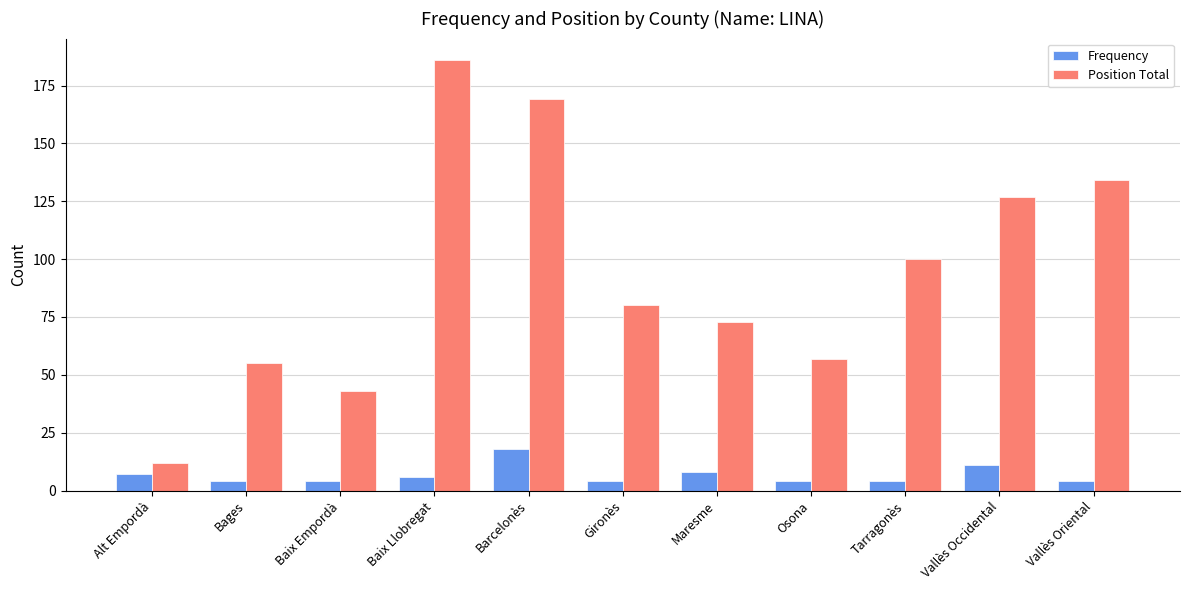

Is it true that Position Total equals 57 at Osona?

True